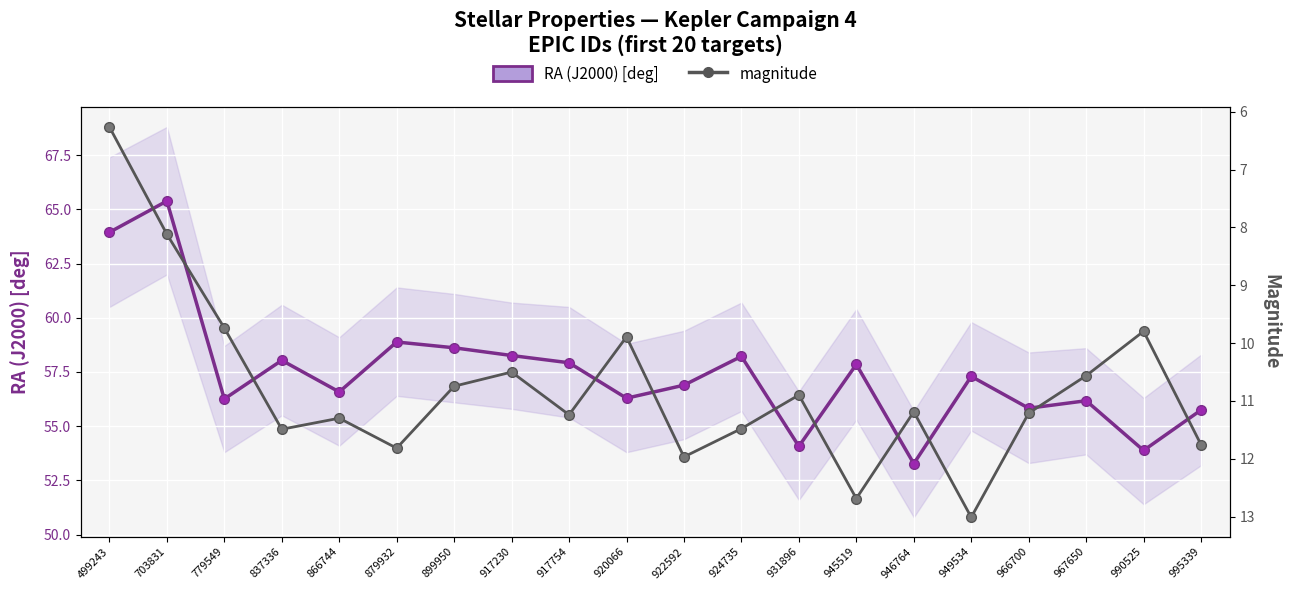

The RA (J2000) [deg] series shows 65.4 at 703831. True or false?

True